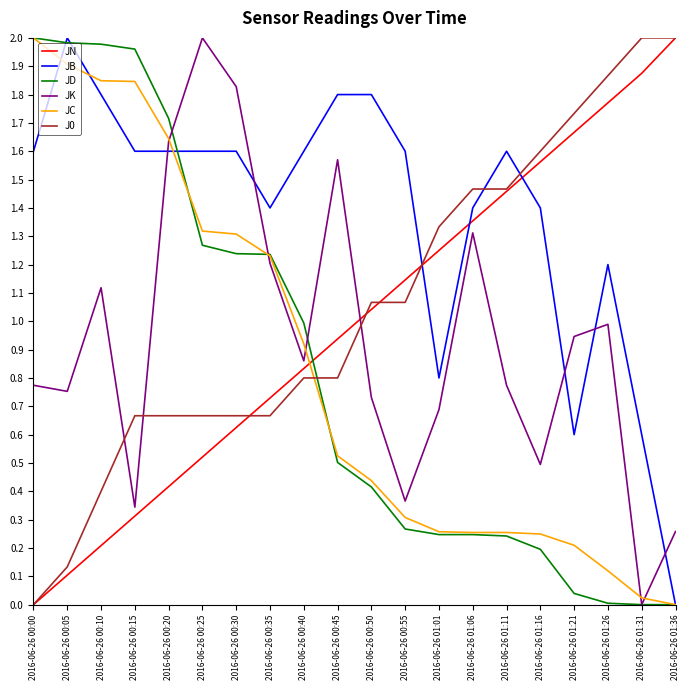

Is it true that JD equals 0.5 at 2016-06-26 00:55?

False